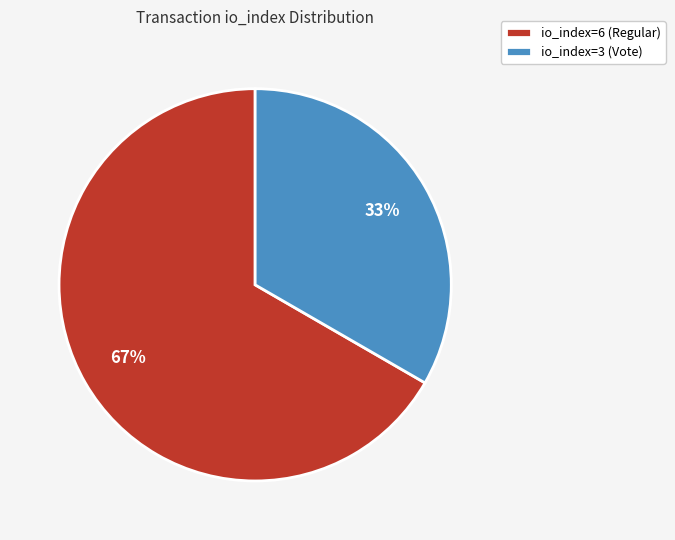

Rank the categories by value from lowest to highest.

io_index=3 (Vote), io_index=6 (Regular)